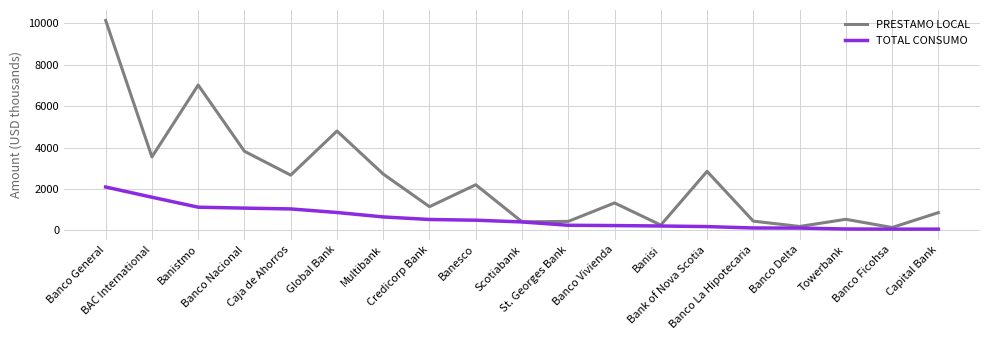

Which series has the largest range (max minus min)?

PRESTAMO LOCAL